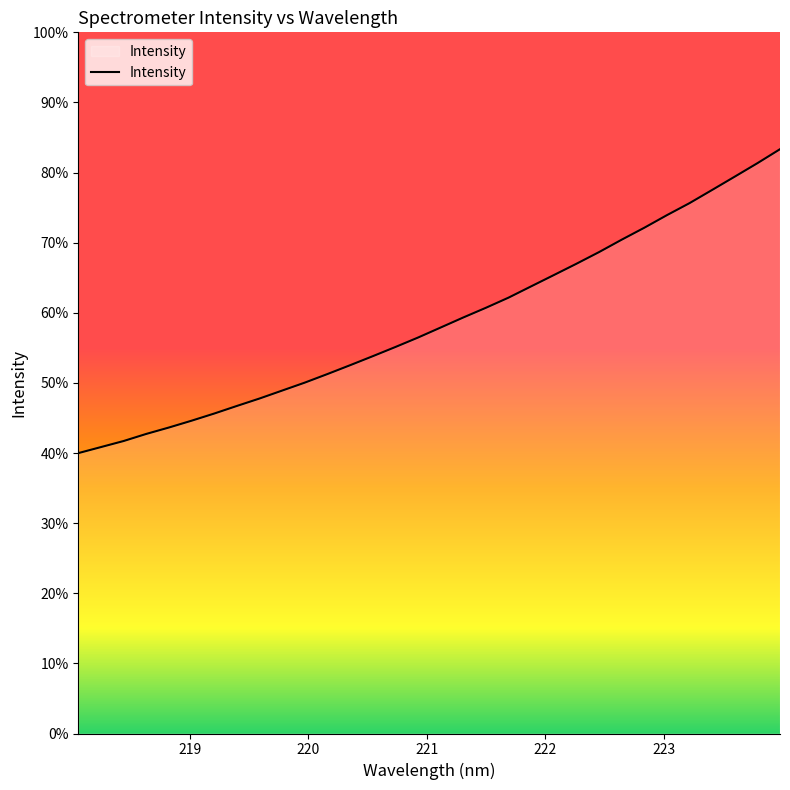

Does the chart display data point markers on the line(s)?

No